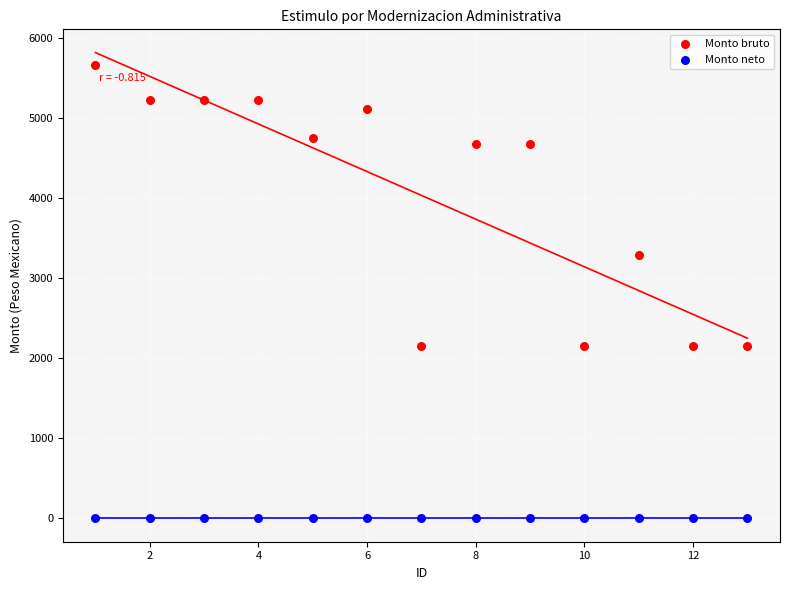

Which series reaches the maximum Y coordinate?

Monto bruto